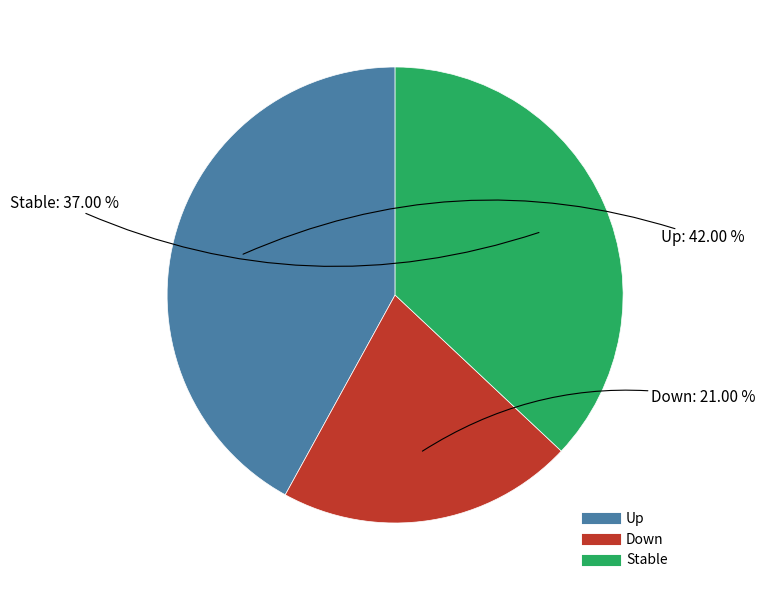

Does any single category account for the majority?

No